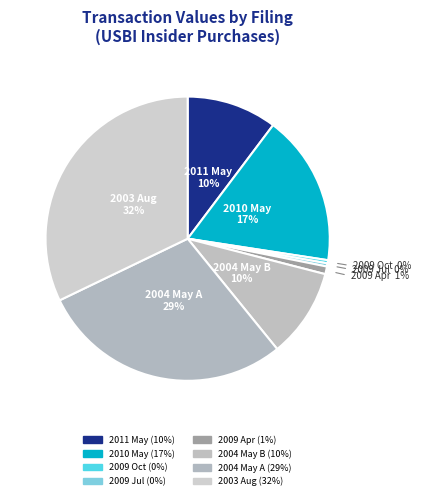

Count the number of slices in the pie.

8